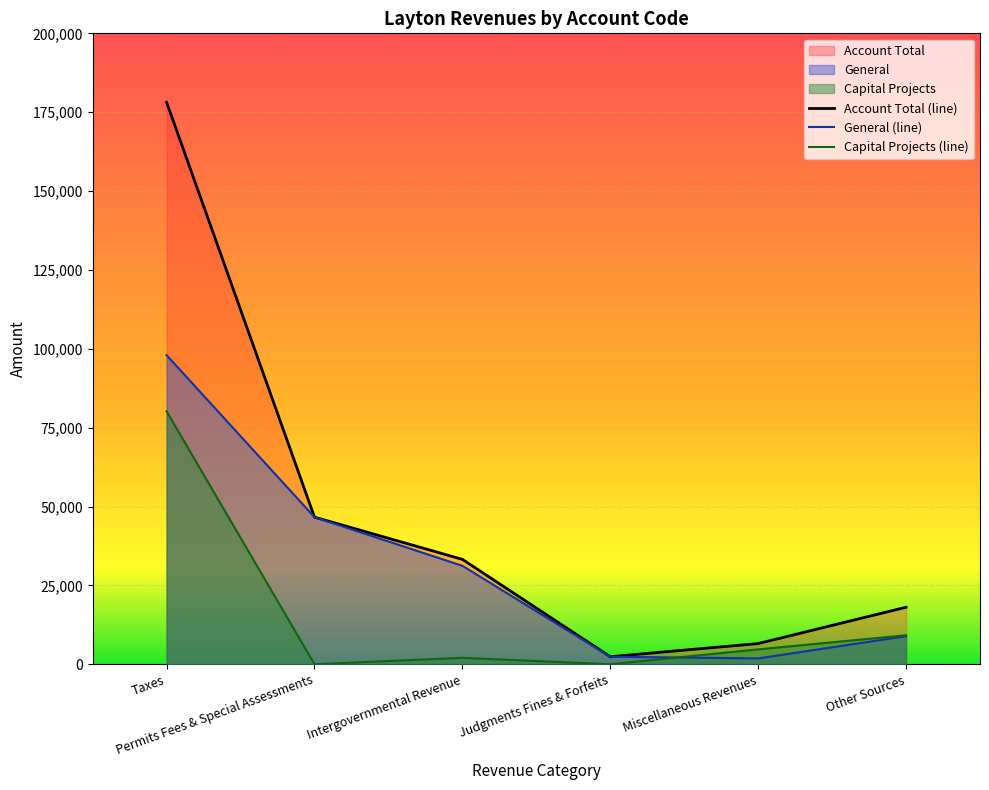

Reading right to left, list all the values displayed in this chart.

General: 8890	1841	2385	31215	46629	97979
Capital Projects: 9184	4716	0	2034	0	80169
Account Total: 18074	6557	2385	33249	46629	178148